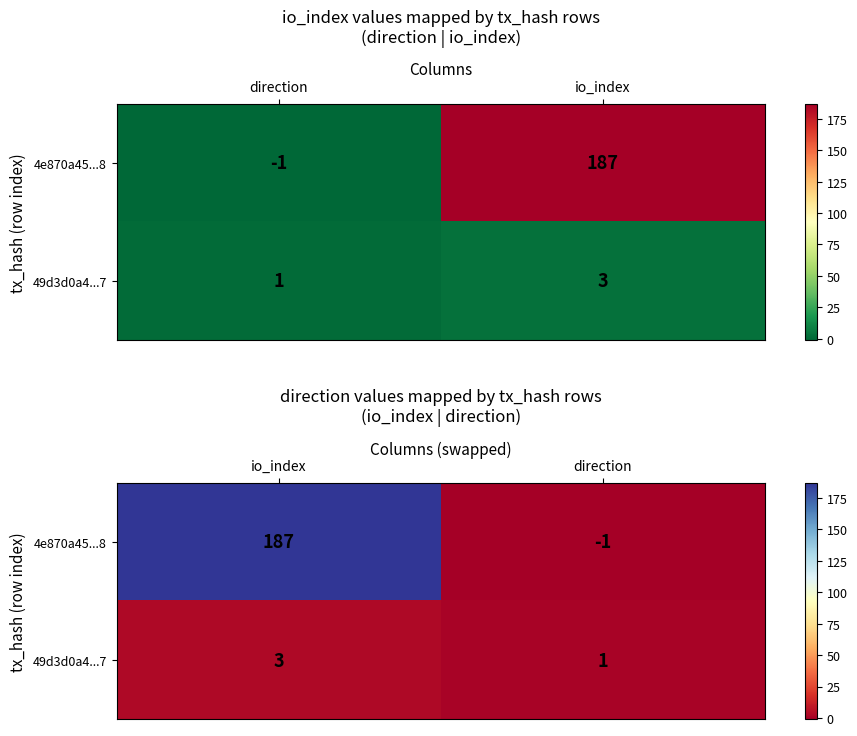

Rank the series by their maximum value, from highest to lowest.

4e870a45...8, 49d3d0a4...7